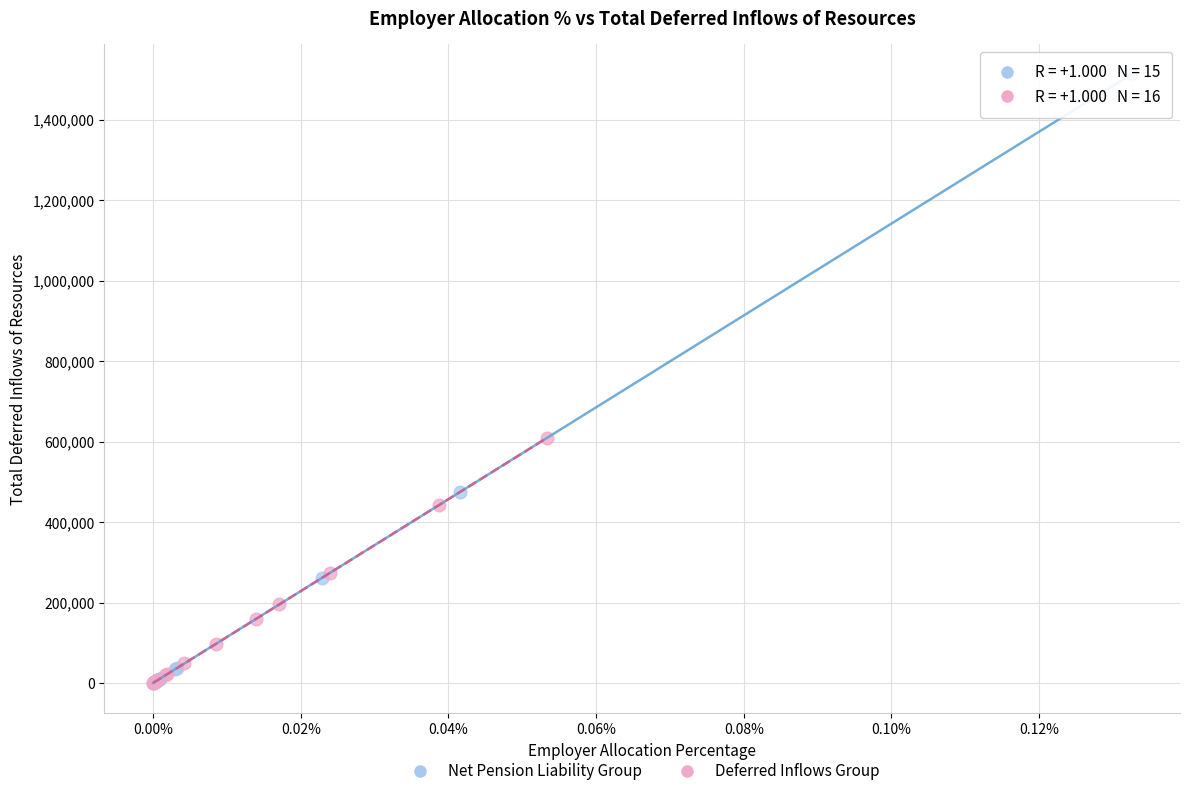

What are all the series names shown in the legend?

Net Pension Liability Group, Deferred Inflows Group